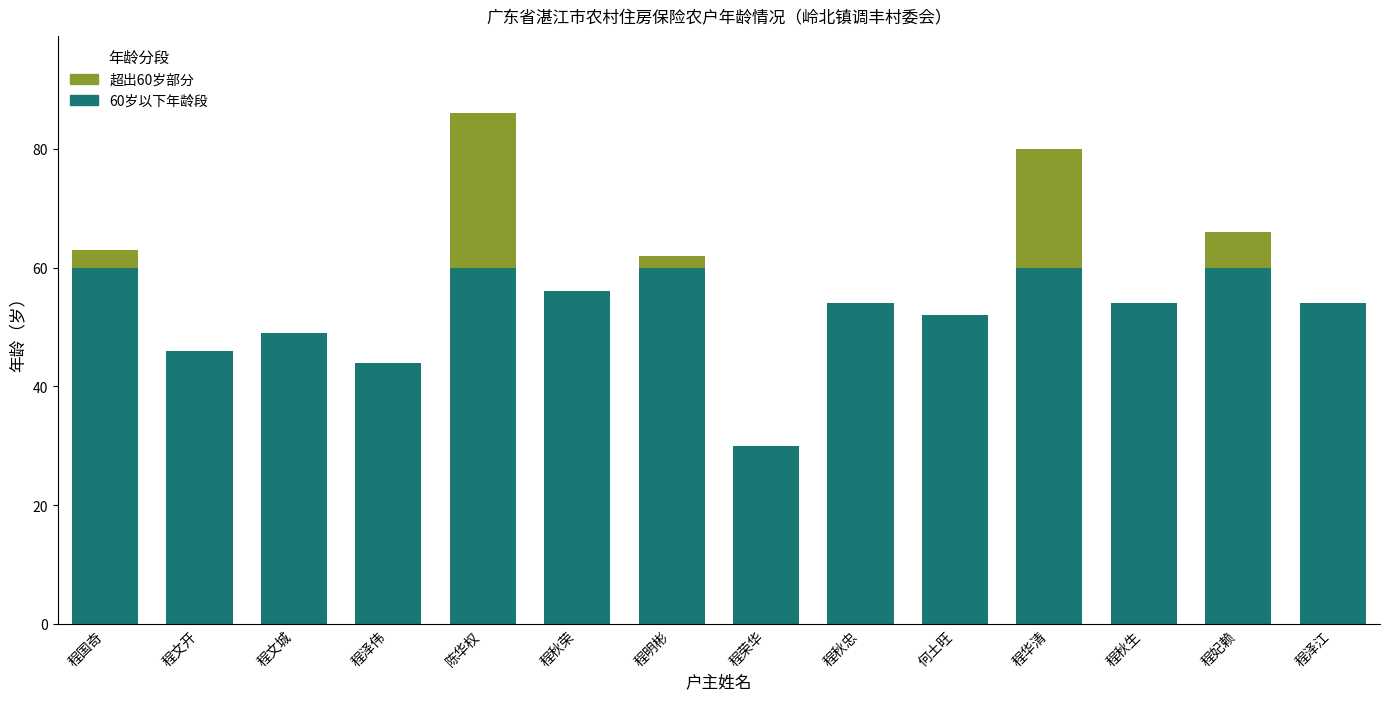

Are the bars grouped side by side (vs. stacked)?

No